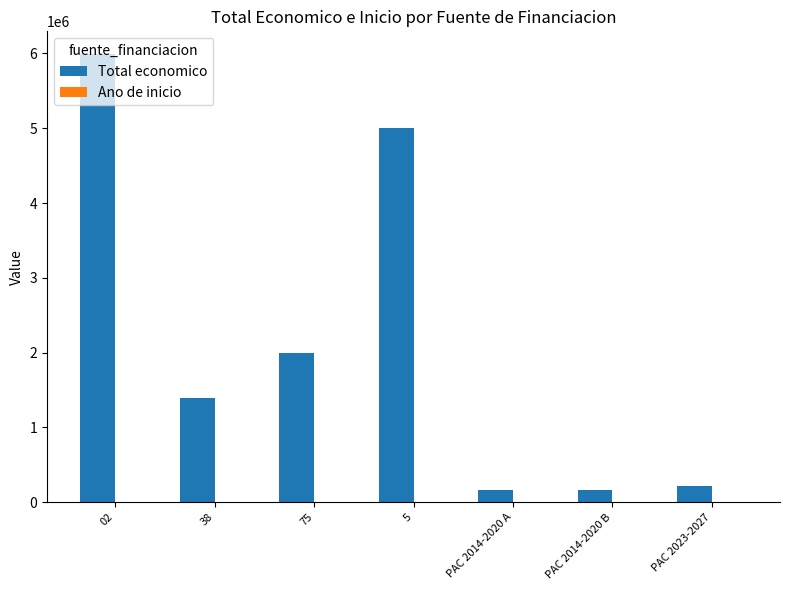

Which category has the highest value across all series?

02